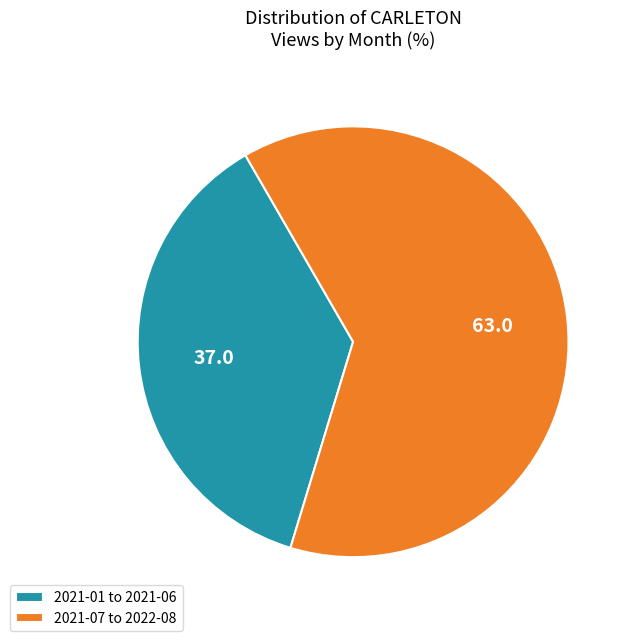

Which category accounts for the majority?

2021-07 to 2022-08